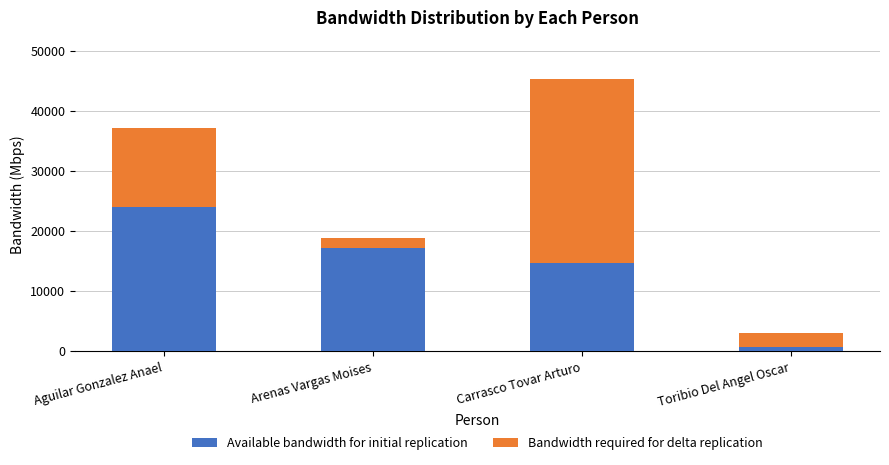

What is the sum of all Available bandwidth for initial replication values?

56782.6